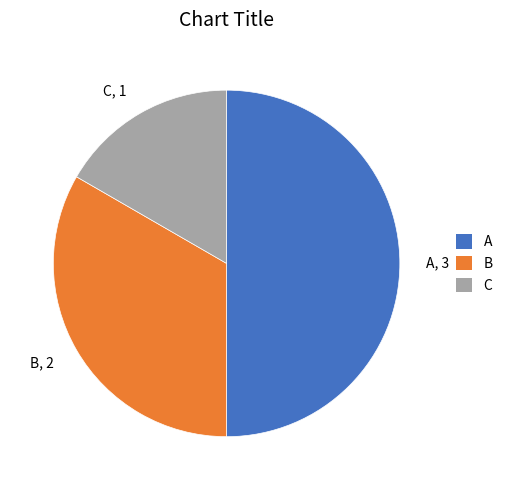

The B slice represents 21% of the pie. True or false?

False